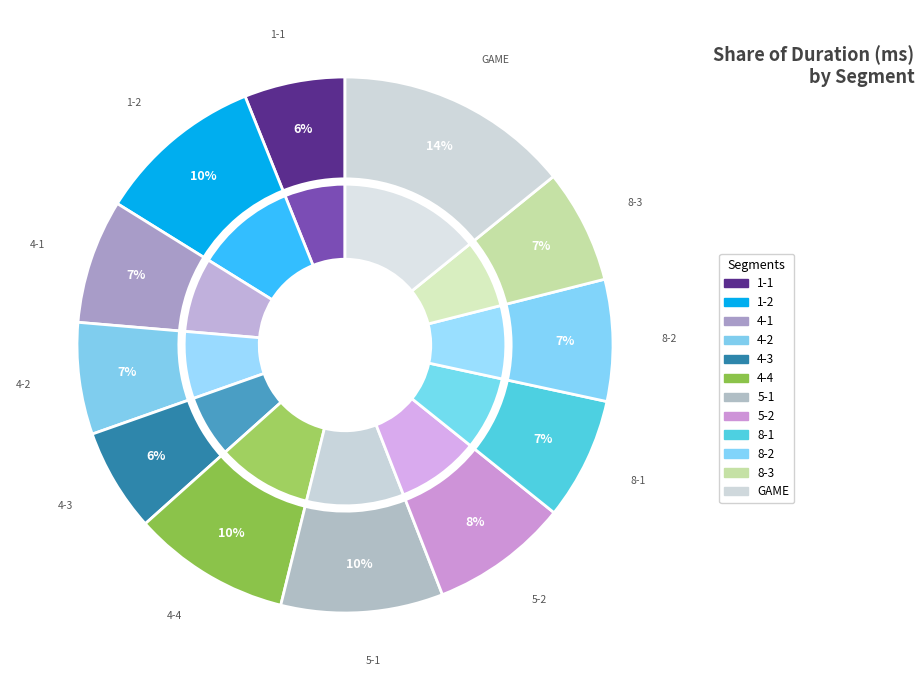

True or false: 1-2 accounts for 24% of the total.

False